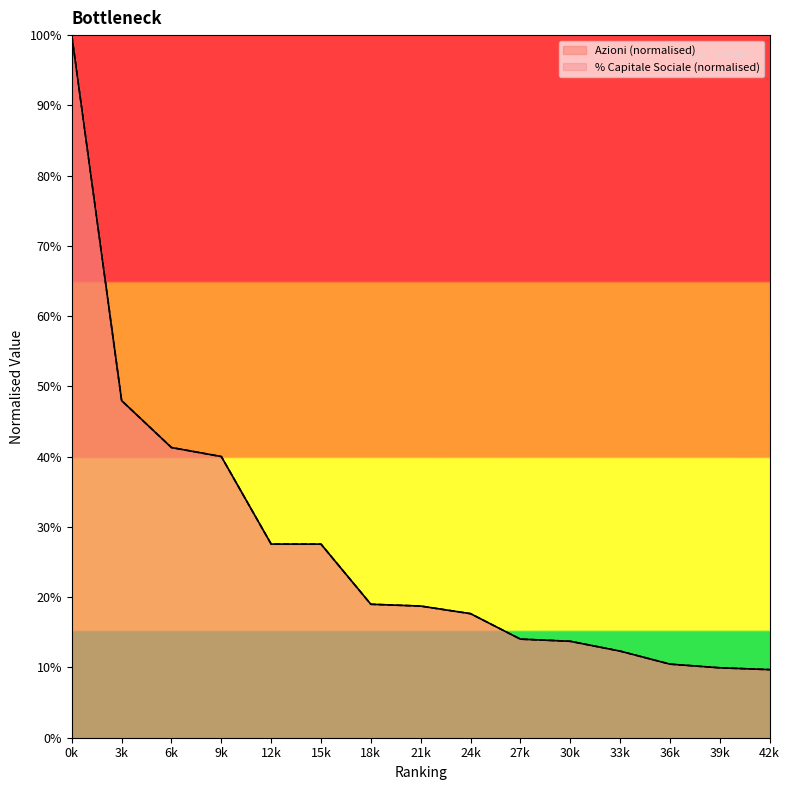

What is the greatest value displayed?

1.0